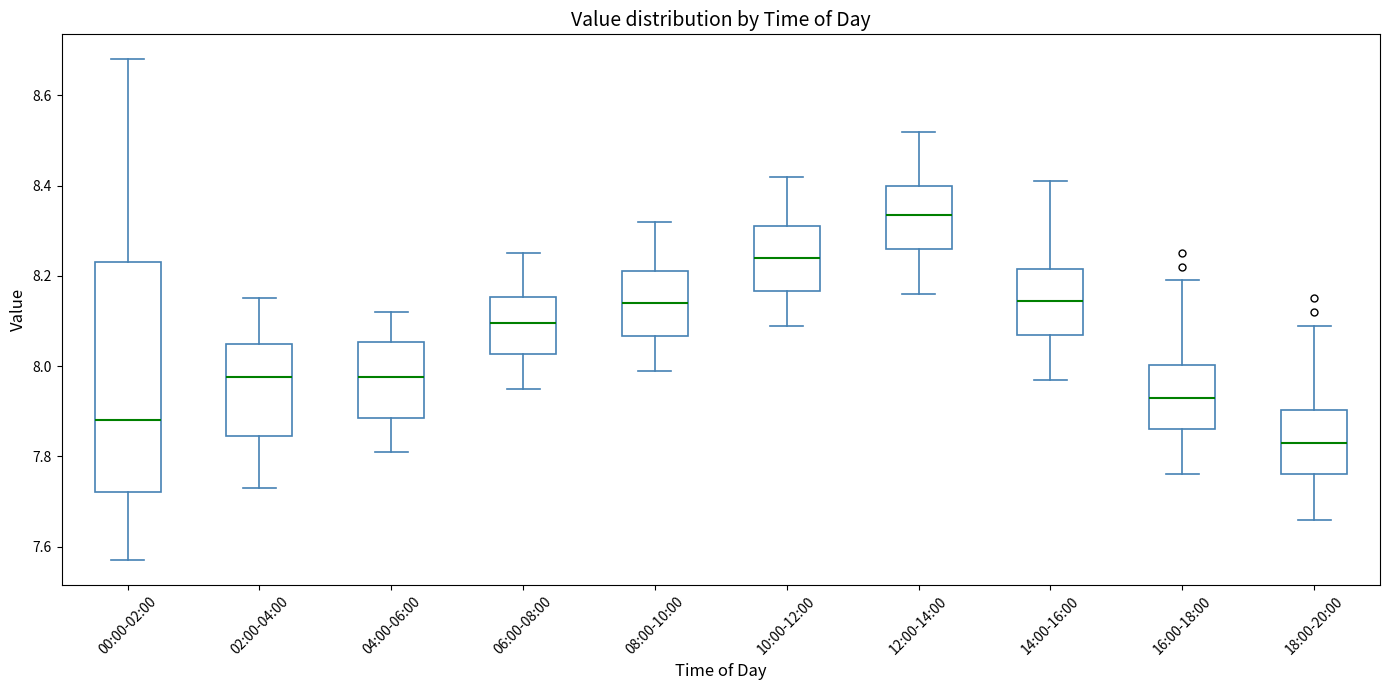

Which box's median line is the lowest?

18:00-20:00